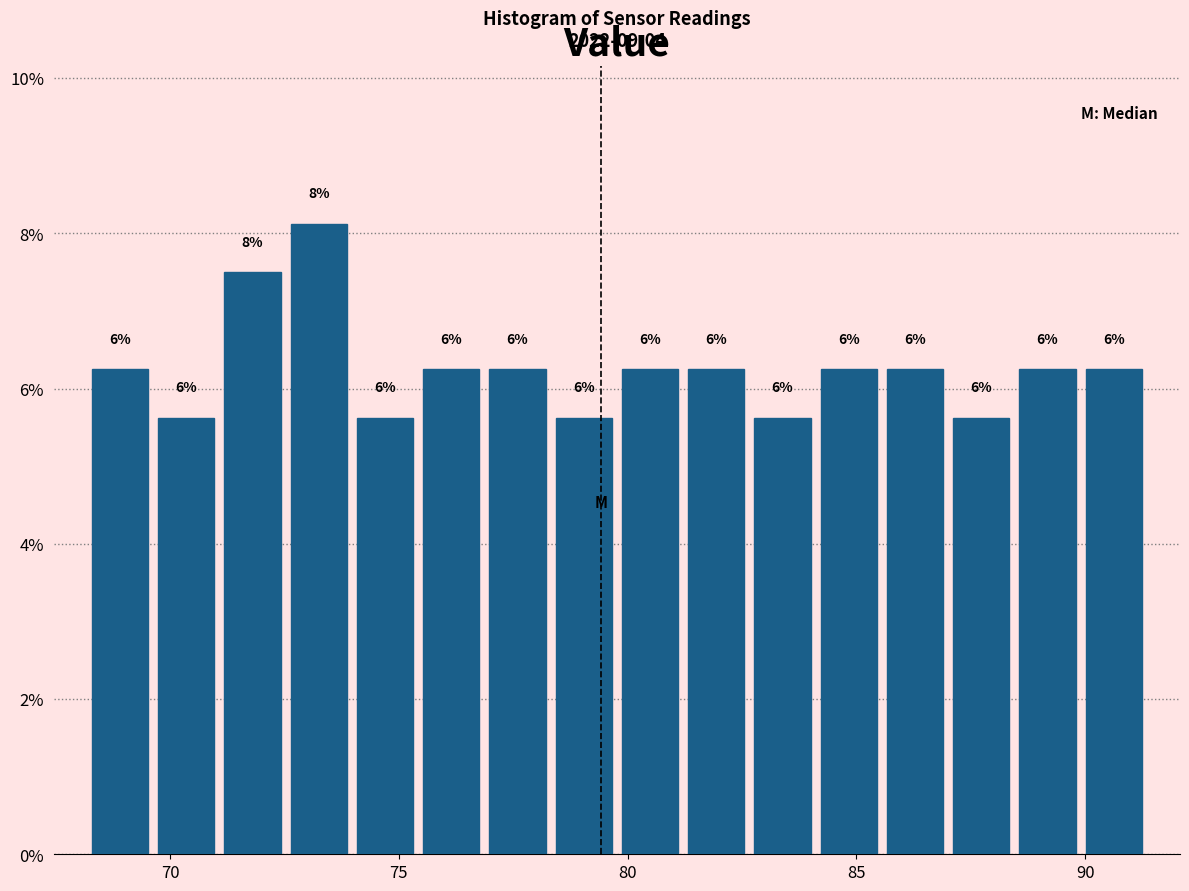

Read against the x-axis, roughly where is the centre of the tallest bar?

73.0